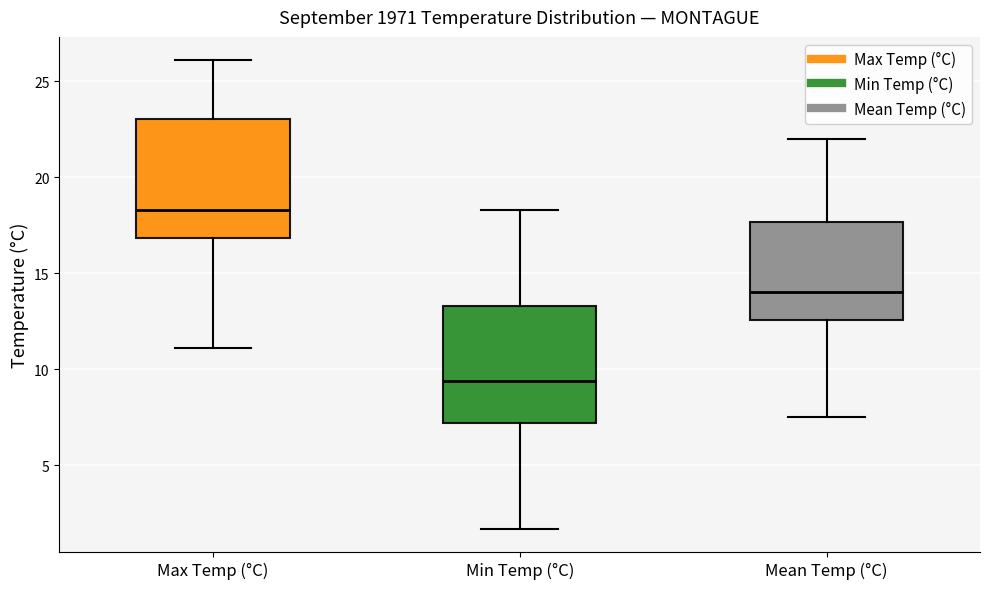

Reading left to right, transcribe this box plot: for each box, give where its median line is, the range the box spans, and where its two whiskers end, as read against the y-axis. The values are not printed on the chart, so give them approximately, as read against the axis.

Max Temp (°C): median 18.5, box 17.0 to 23.0, whiskers 11.0 to 26.0
Min Temp (°C): median 9.5, box 7.0 to 13.5, whiskers 1.5 to 18.5
Mean Temp (°C): median 14.0, box 12.5 to 17.5, whiskers 7.5 to 22.0